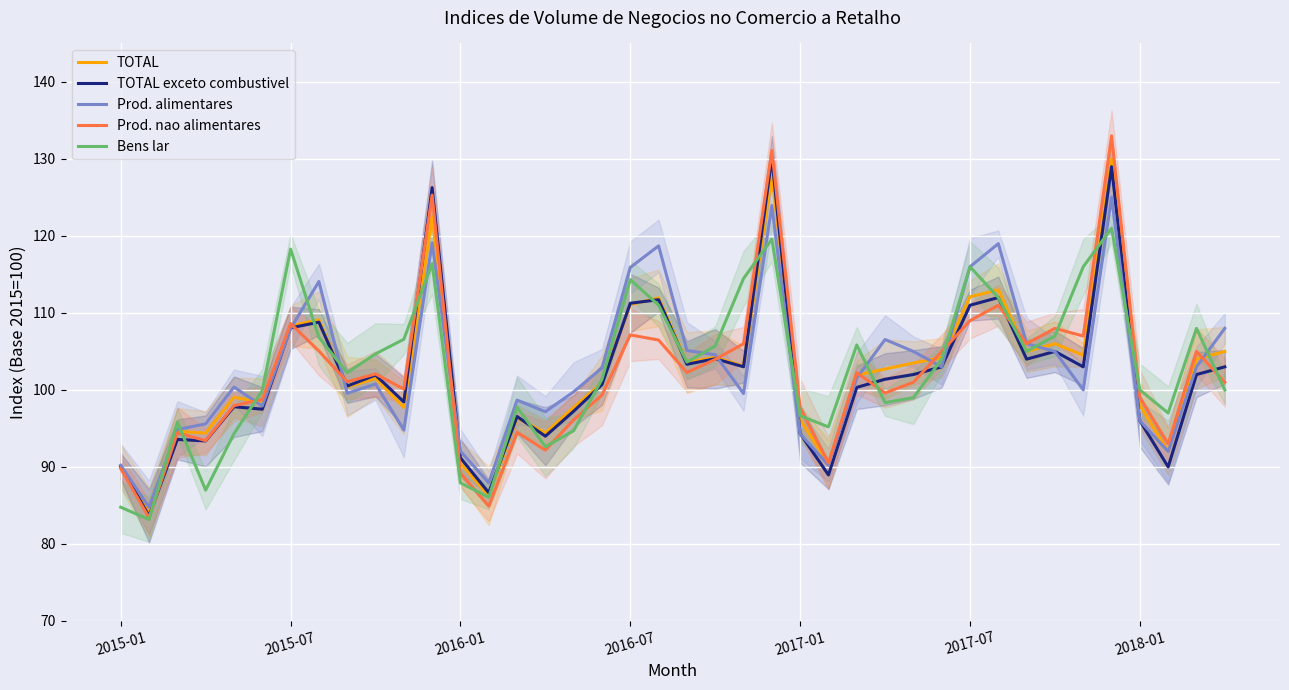

True or false: Prod. nao alimentares has a value of 108.0 at 33.

True